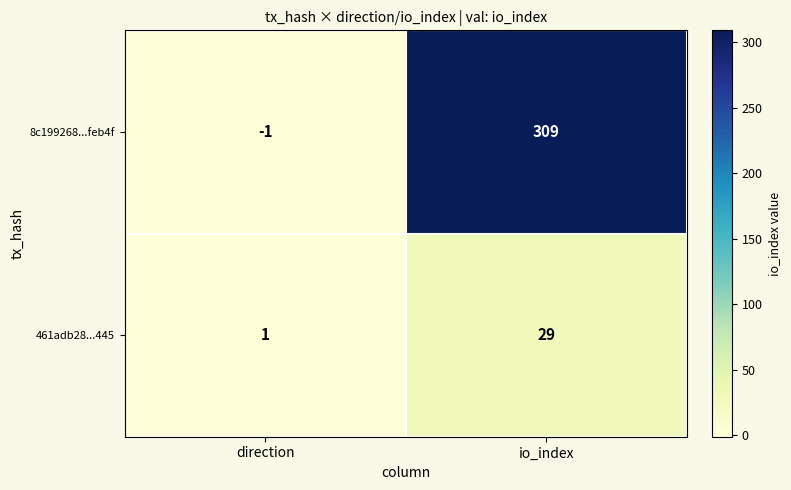

At which category does the chart reach its peak across all series?

io_index